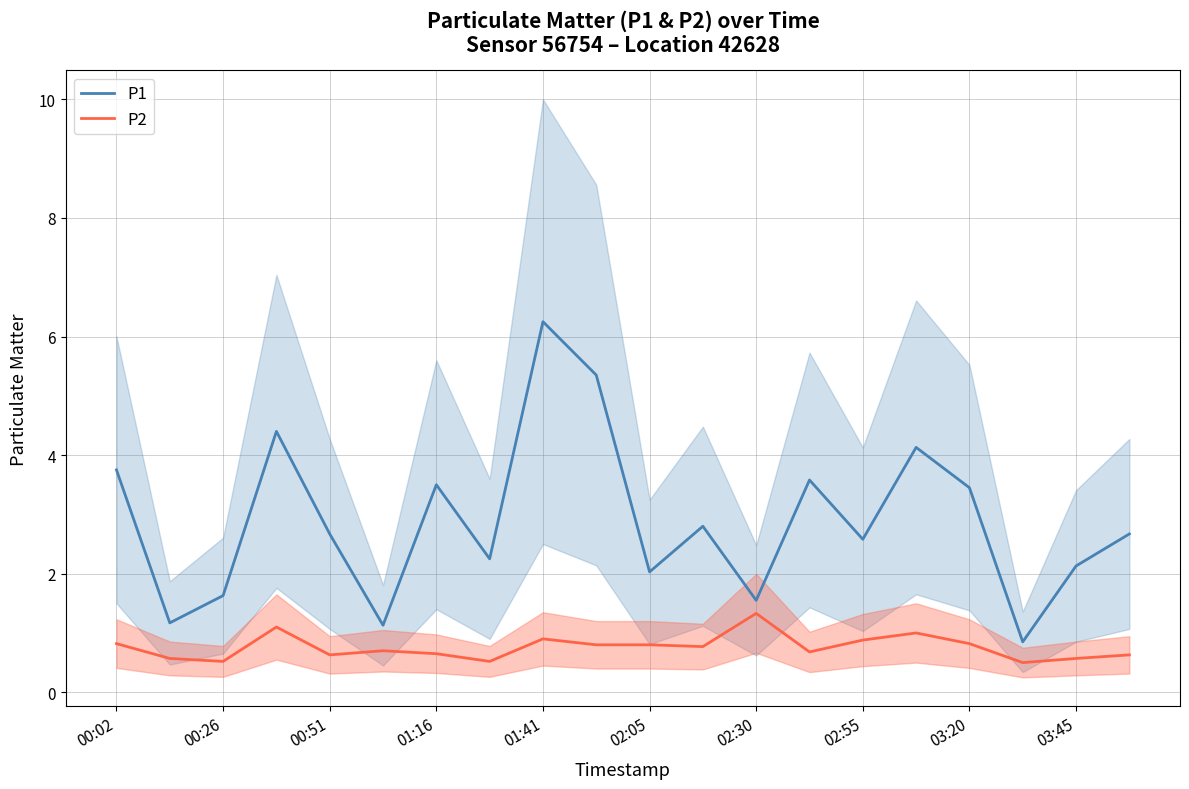

Which series has the widest spread of values?

P1